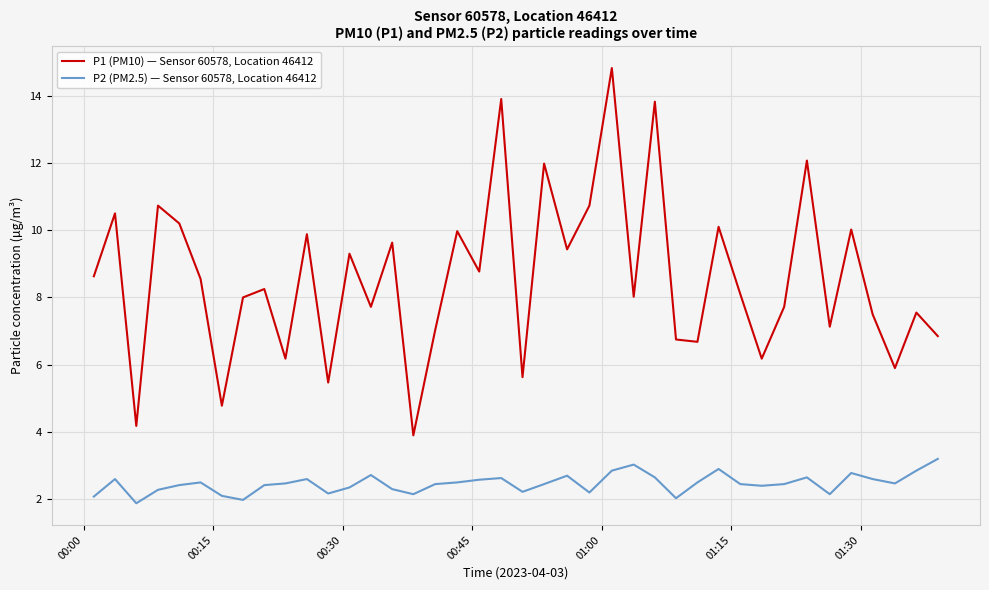

True or false: P1 (PM10) — Sensor 60578, Location 46412 has more than 0 interior local peaks.

True